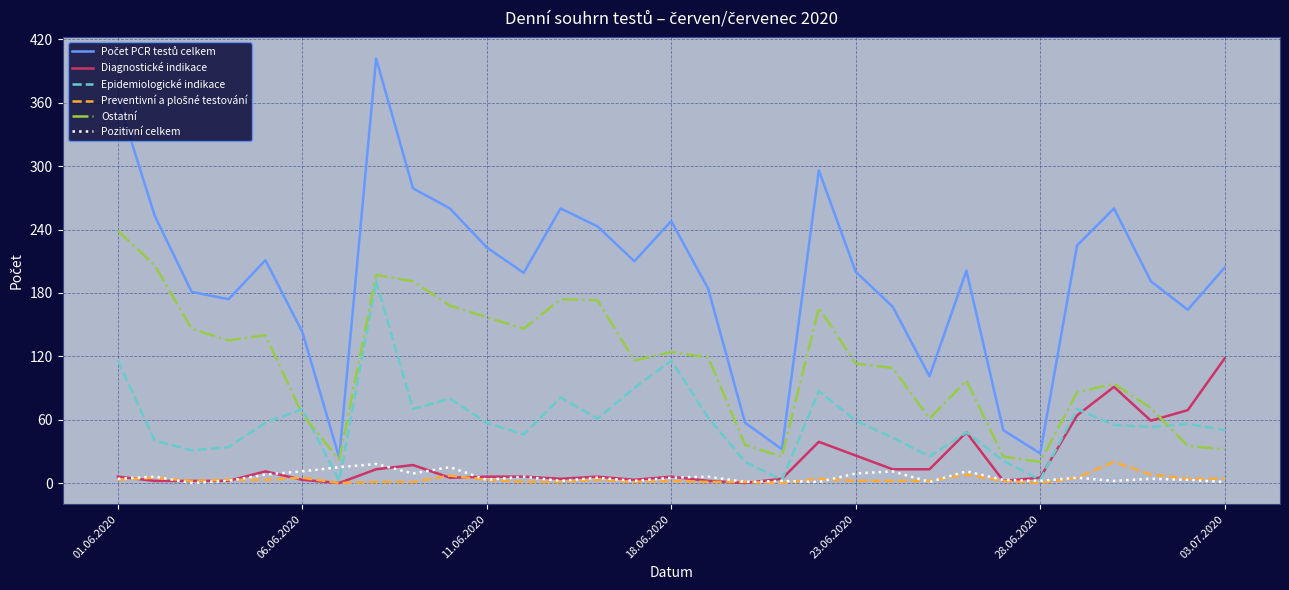

What is the greatest value displayed?

402